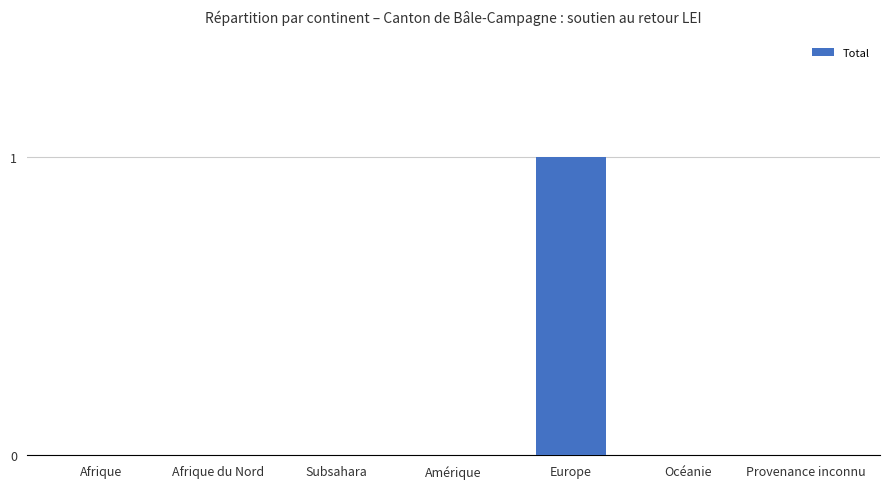

What is the change in value from Afrique du Nord to Europe?

+1